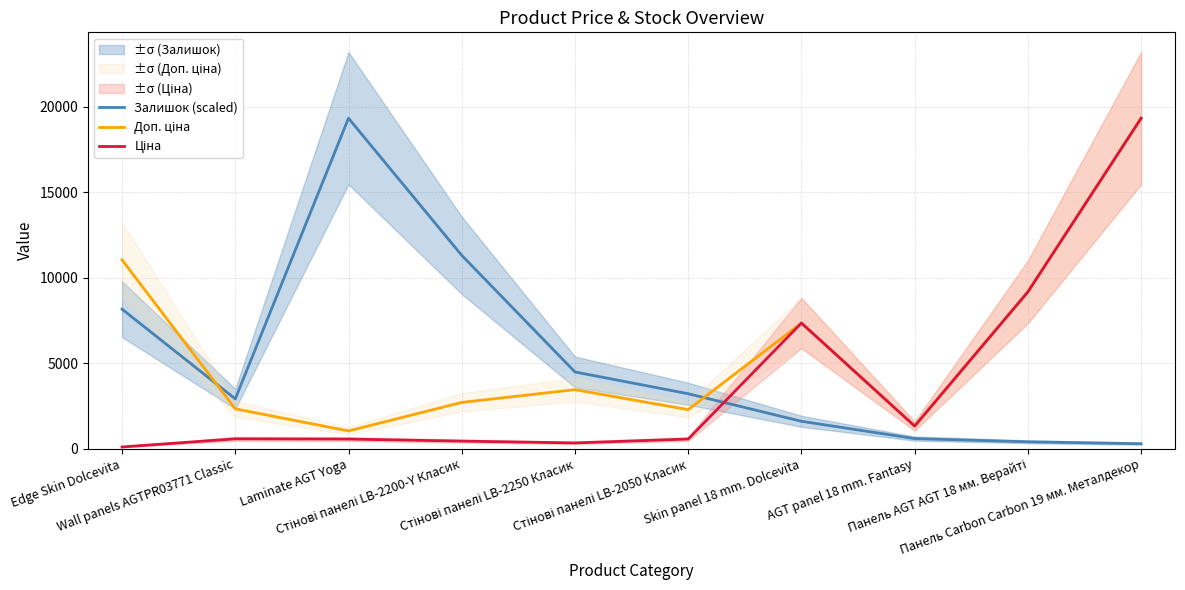

How many lines are shown in the chart?

3